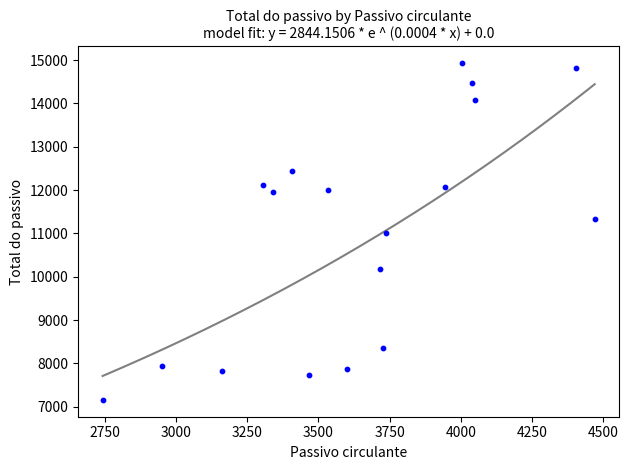

What is the range of Y values (max minus min)?

7768